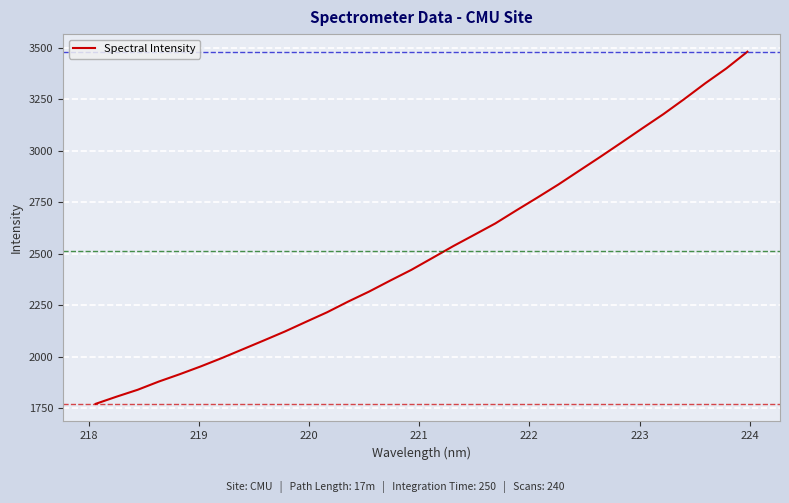

Does the chart display data point markers on the line(s)?

No